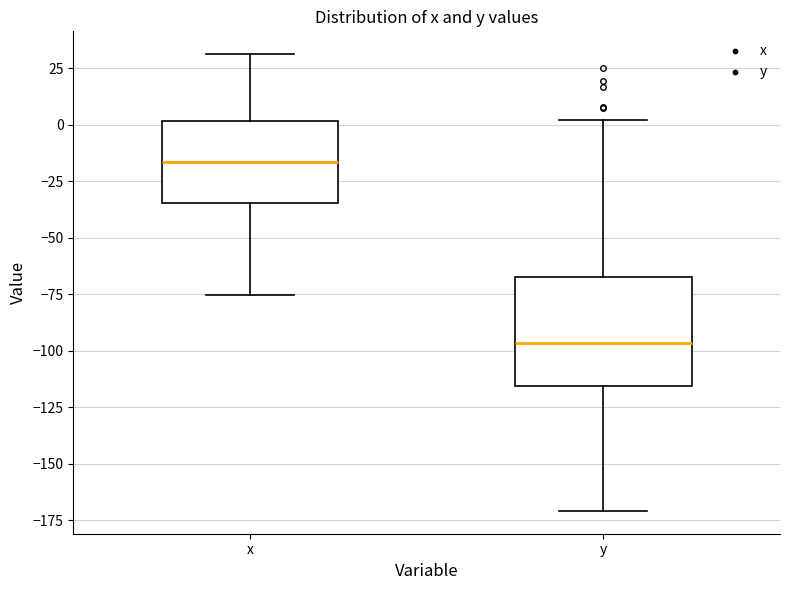

Which box is the tallest, from its lower edge to its upper edge?

y